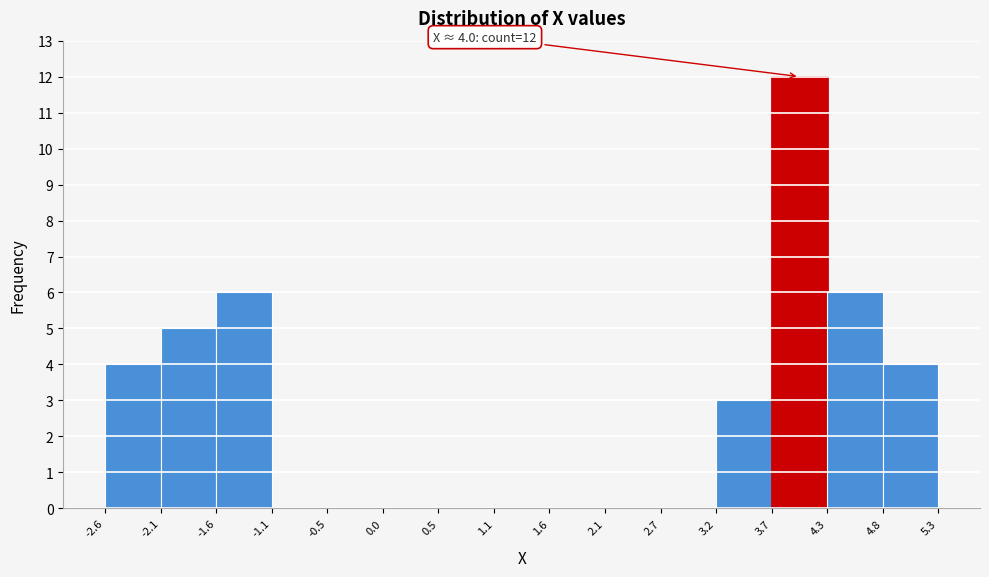

Which range on the x-axis has the tallest bar?

3.7 to 4.3